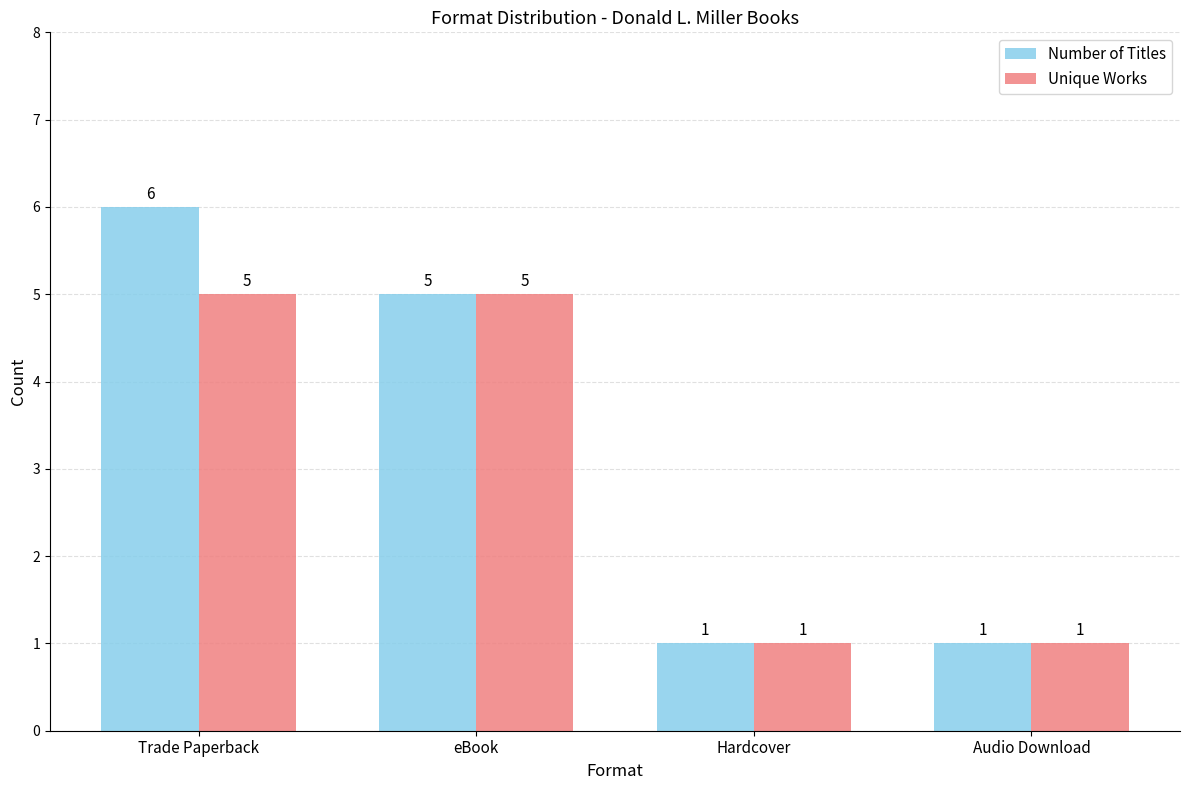

Reading left to right, extract all data points from this chart.

Number of Titles: 6	5	1	1
Unique Works: 5	5	1	1